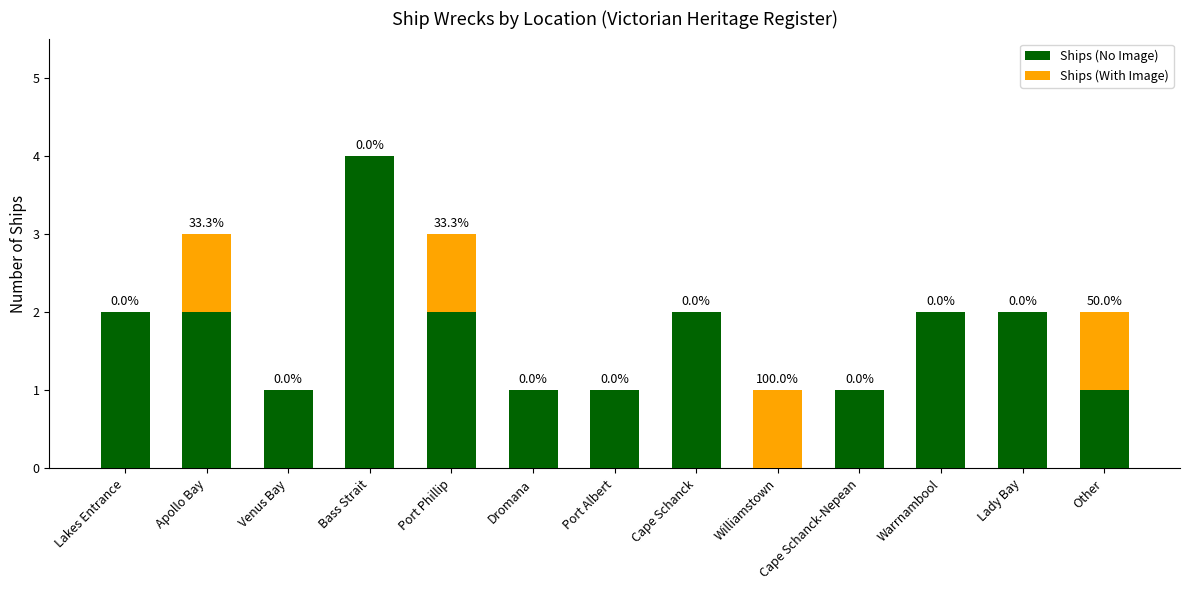

What is the maximum value for Ships (No Image)?

4